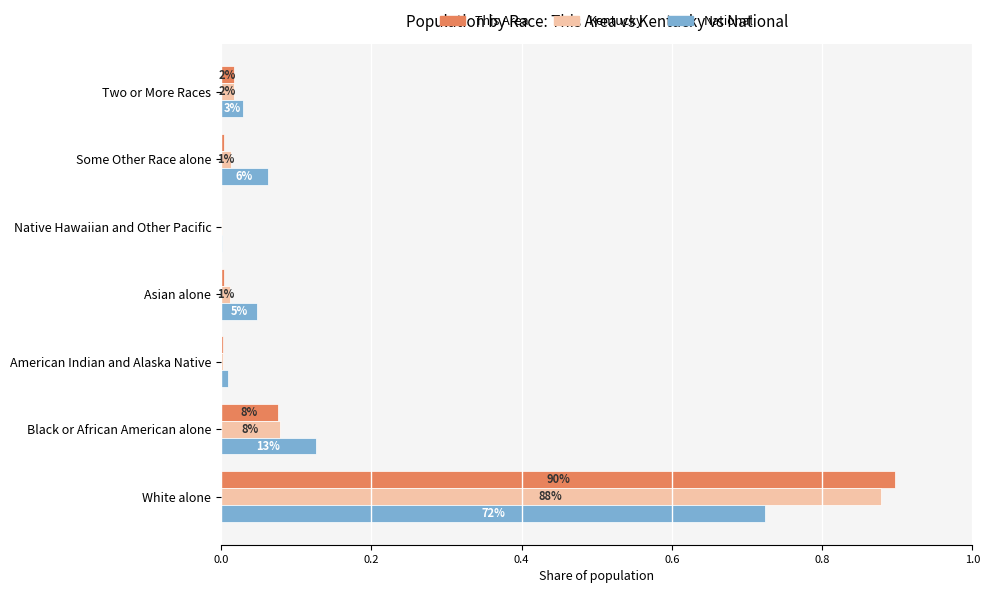

What are all the series names shown in the legend?

This Area, Kentucky, National